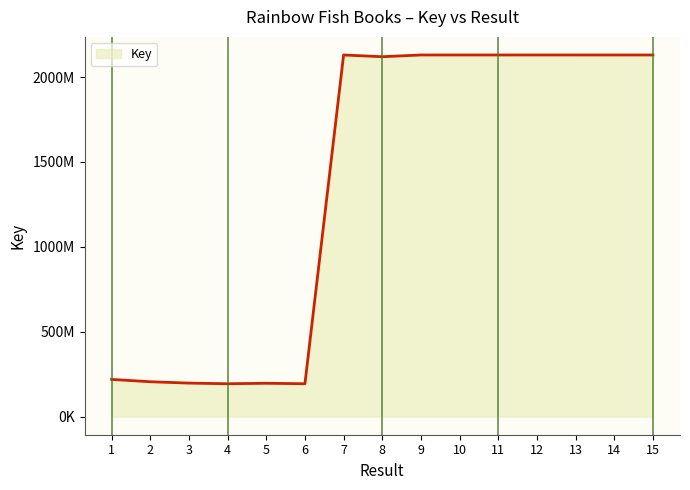

Approximately how many times larger is the value at 7 compared to 4?

11.0